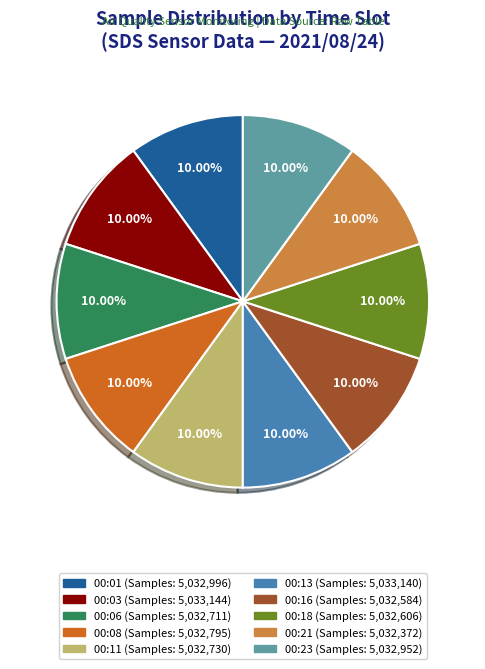

True or false: 00:03 accounts for 10% of the total.

True